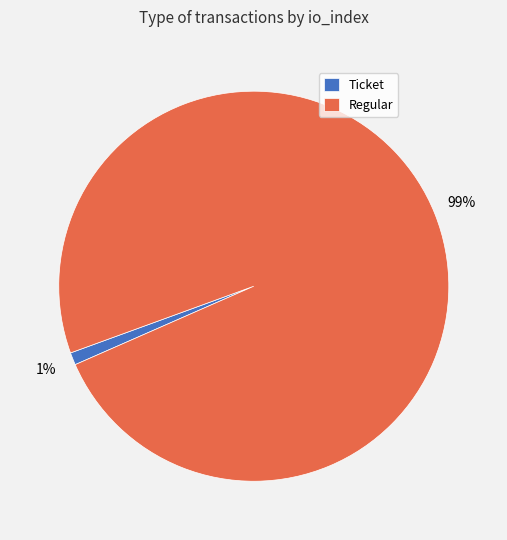

To the nearest percent, what is the difference between the largest and smallest slice percentages?

98%